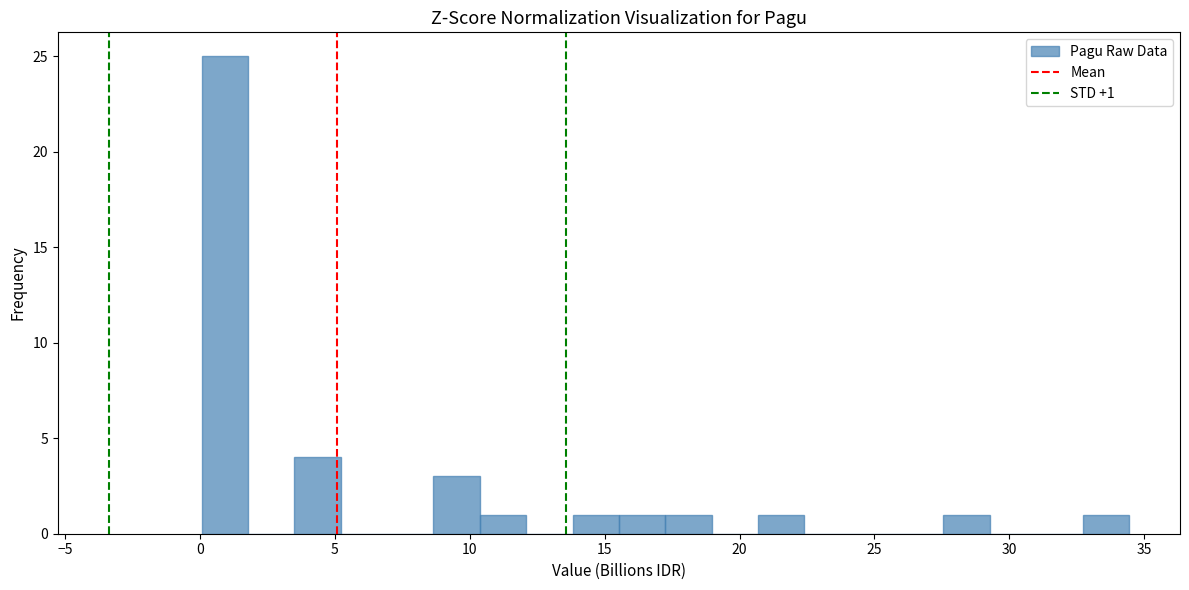

Around what value on the x-axis is the tallest bar? Give the approximate position of its centre, as read against the axis.

1.0